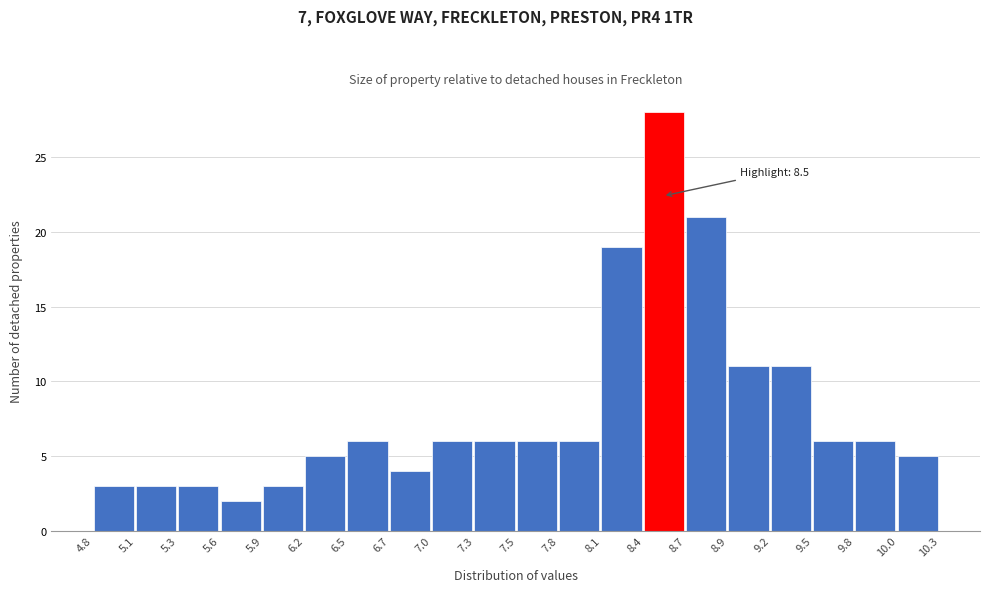

Which range on the x-axis has the tallest bar?

8.4 to 8.7